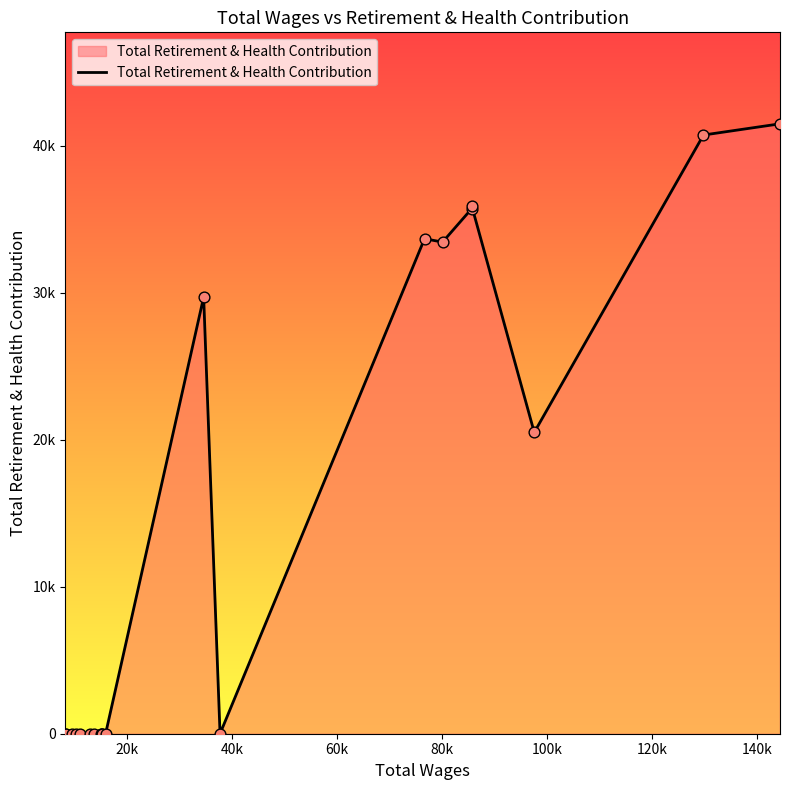

Is this an area chart (filled region under the line)?

Yes